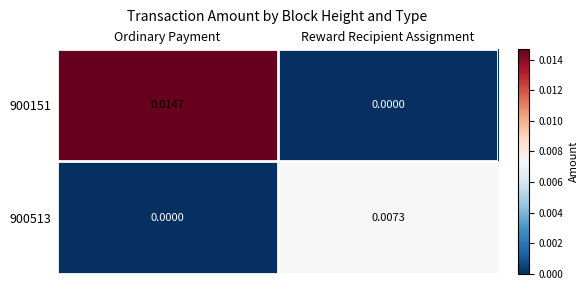

At which category is the sum across all series the highest?

Ordinary Payment